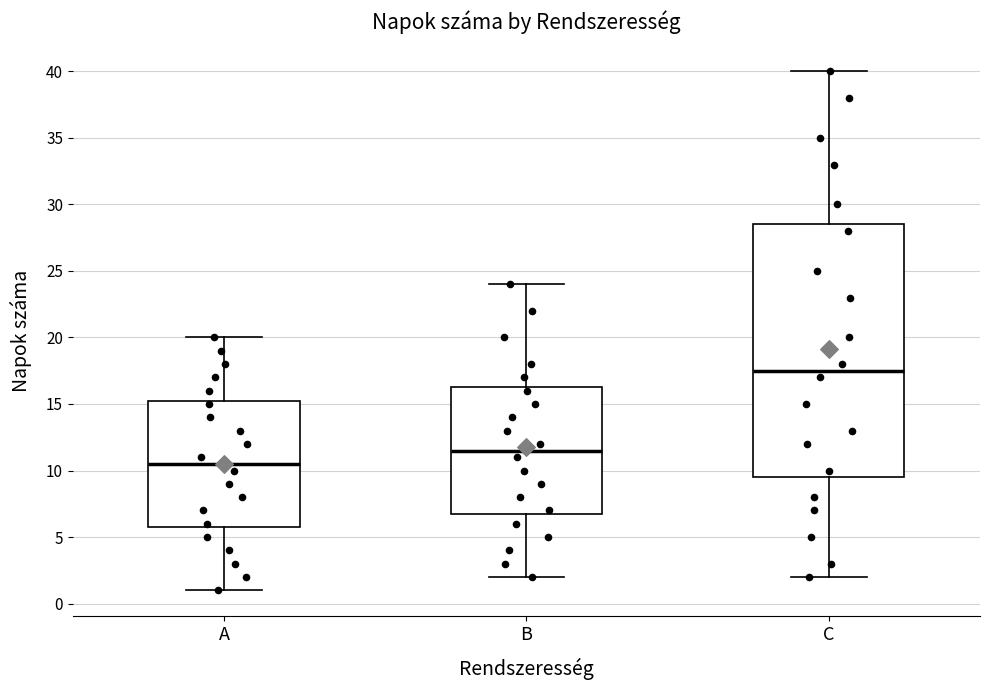

Reading left to right, transcribe this box plot: for each box, give where its median line is, the range the box spans, and where its two whiskers end, as read against the y-axis. The values are not printed on the chart, so give them approximately, as read against the axis.

A: median 10.5, box 6.0 to 15.5, whiskers 1.0 to 20.0
B: median 11.5, box 7.0 to 16.5, whiskers 2.0 to 24.0
C: median 17.5, box 9.5 to 28.5, whiskers 2.0 to 40.0